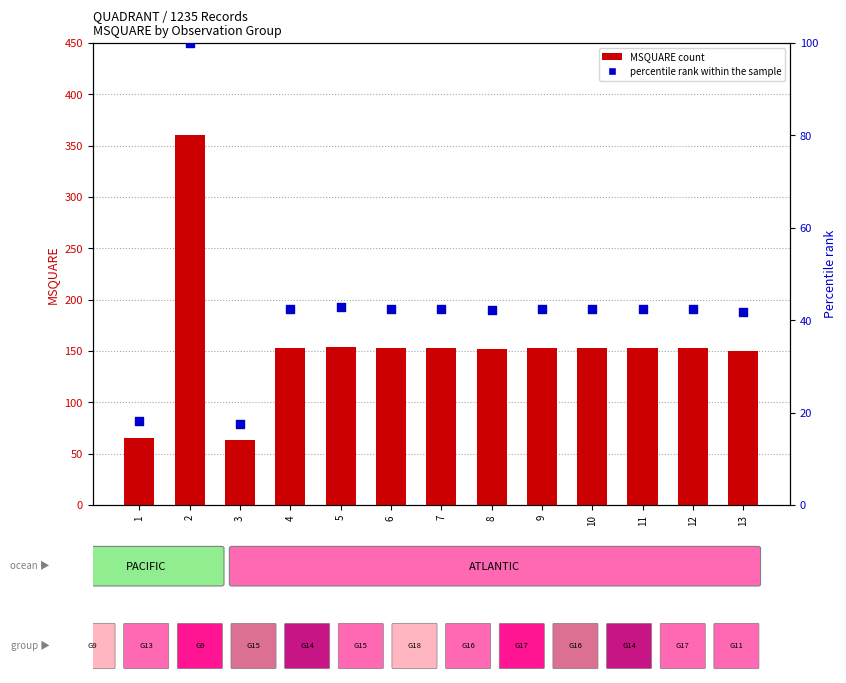

Is the value of percentile rank within the sample at 9 greater than the value of MSQUARE count at 6?

No